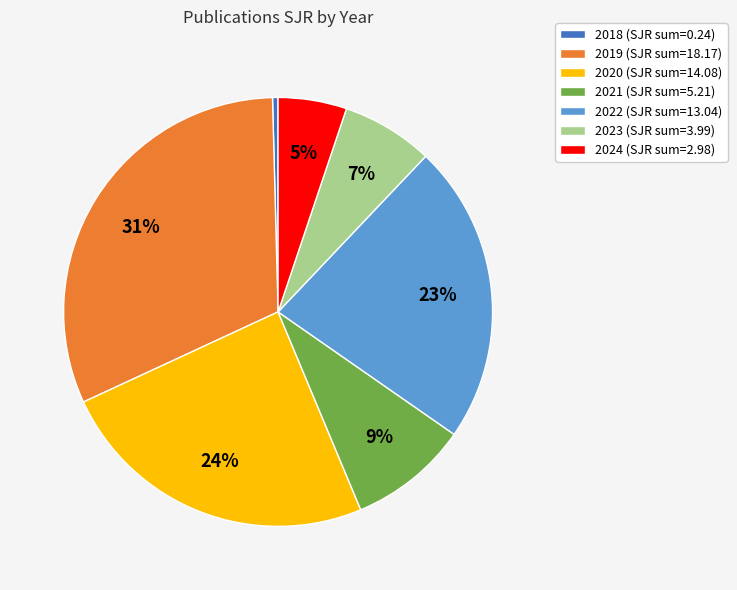

True or false: 2022 accounts for 23% of the total.

True